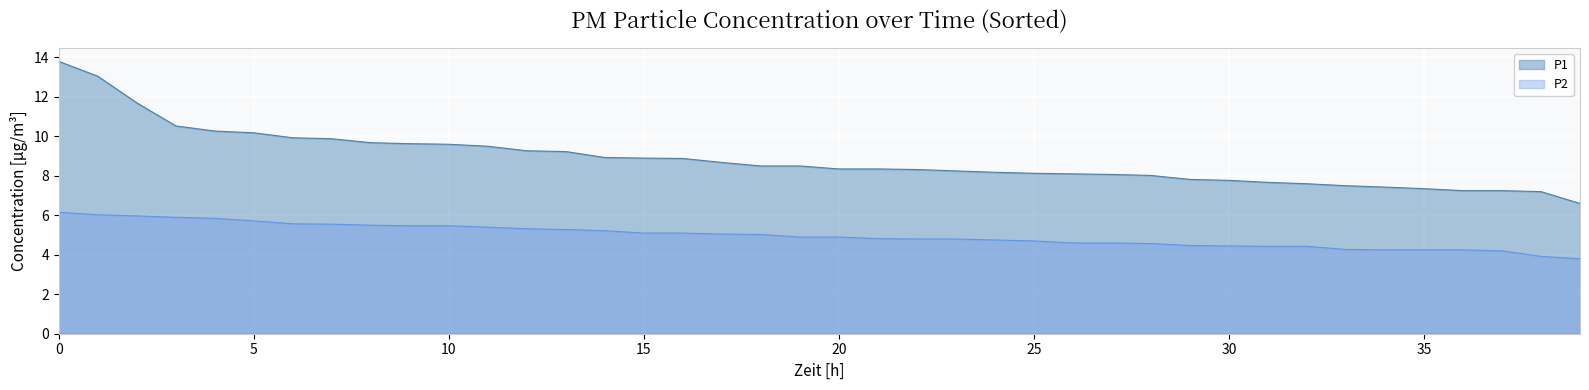

True or false: P2 and P1 cross at least once.

False